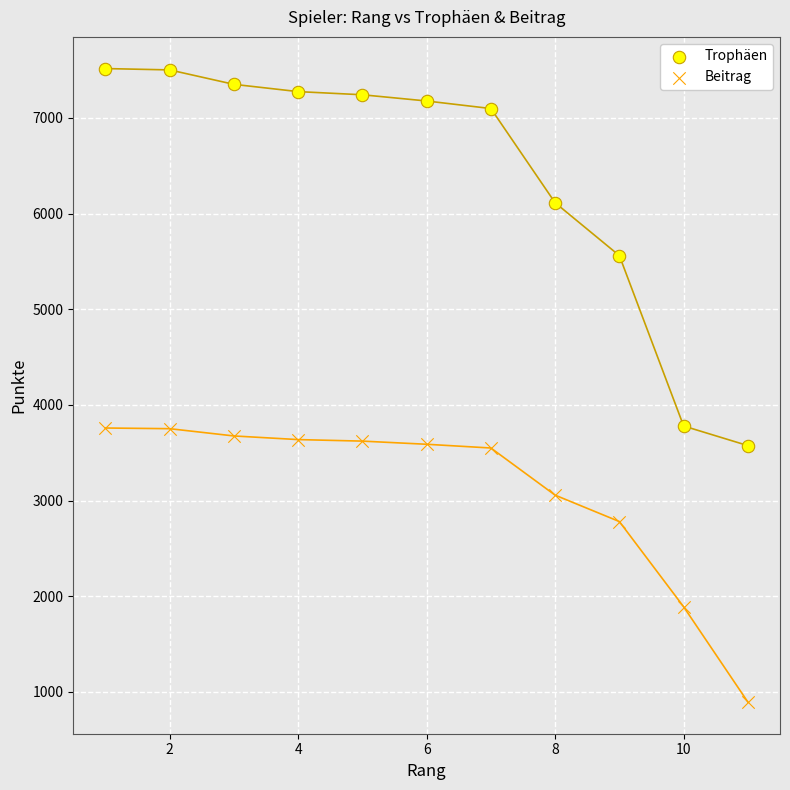

Which series reaches the minimum Y coordinate?

Beitrag